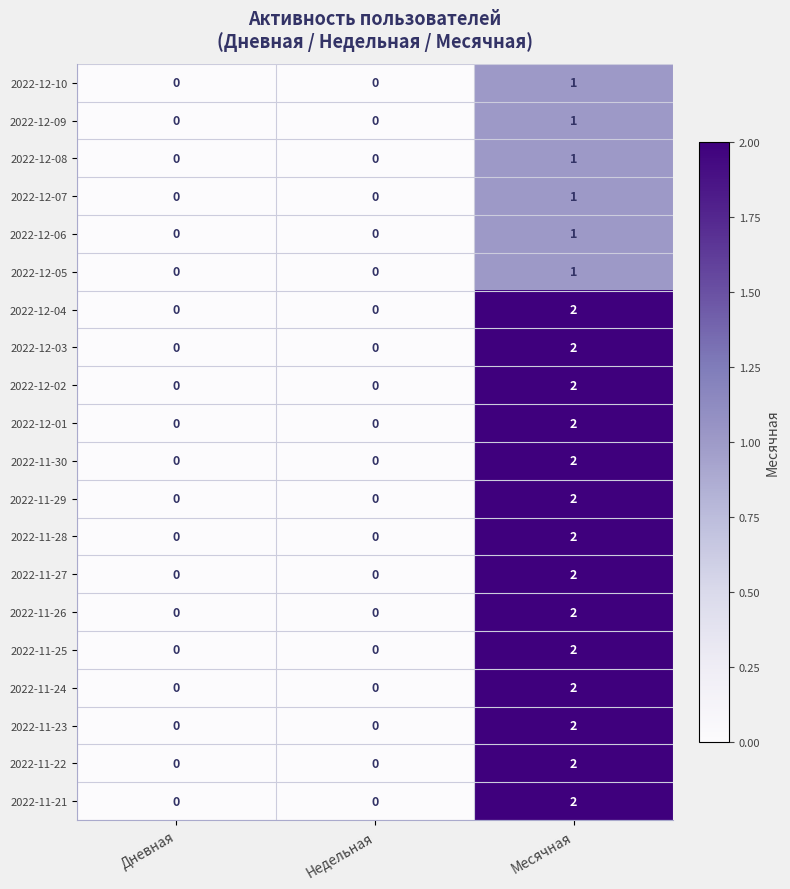

Which category has the highest value in the 2022-12-01 series?

Месячная